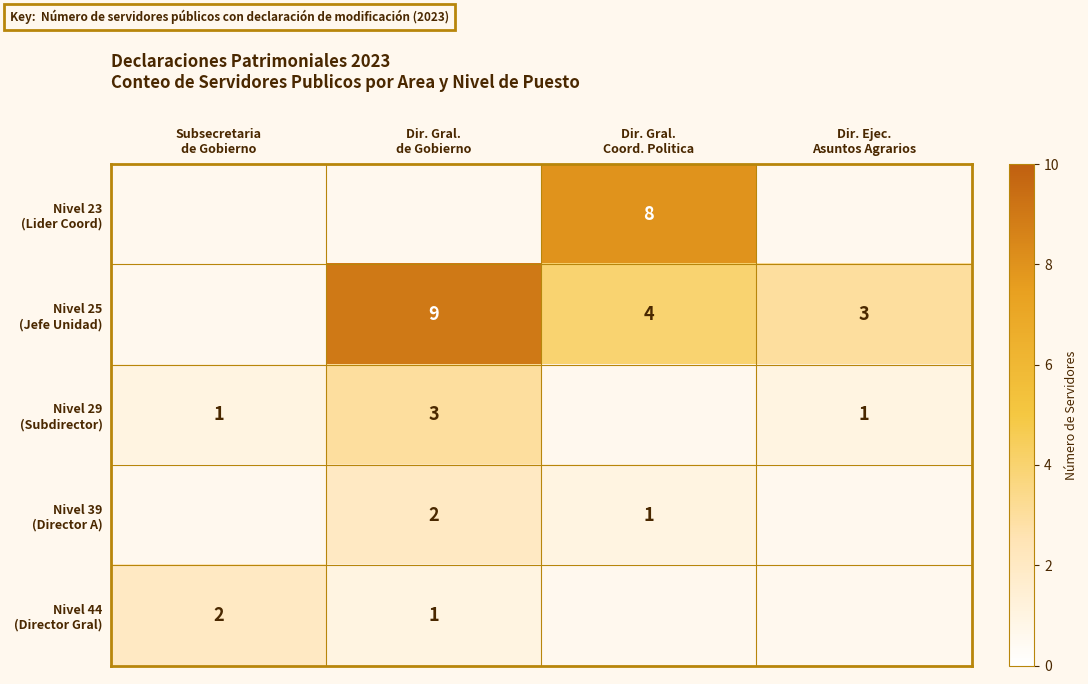

List the labels in order of Nivel 25 (Jefe Unidad) value, largest first.

Dir. Gral. de Gobierno, Dir. Gral. Coord. Politica, Dir. Ejec. Asuntos Agrarios, Subsecretaria de Gobierno